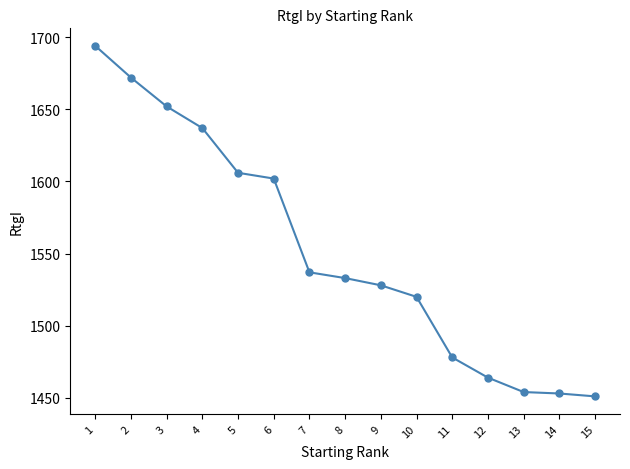

True or false: the data has more than 2 interior local peaks.

False